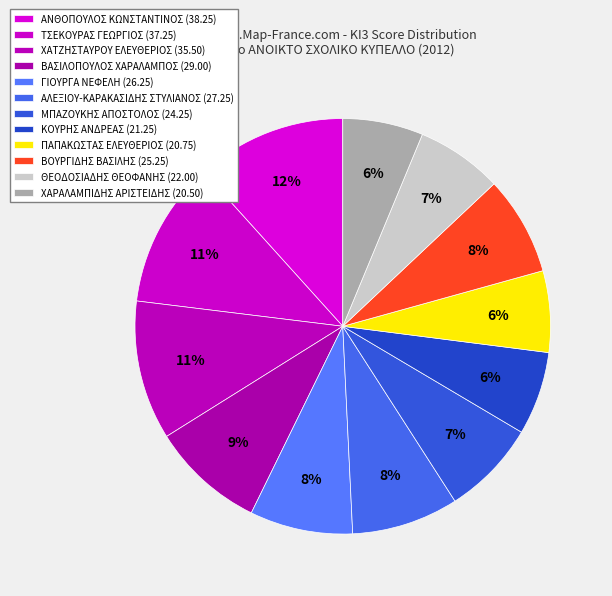

To the nearest percent, what is the difference between the largest and smallest slice percentages?

5%